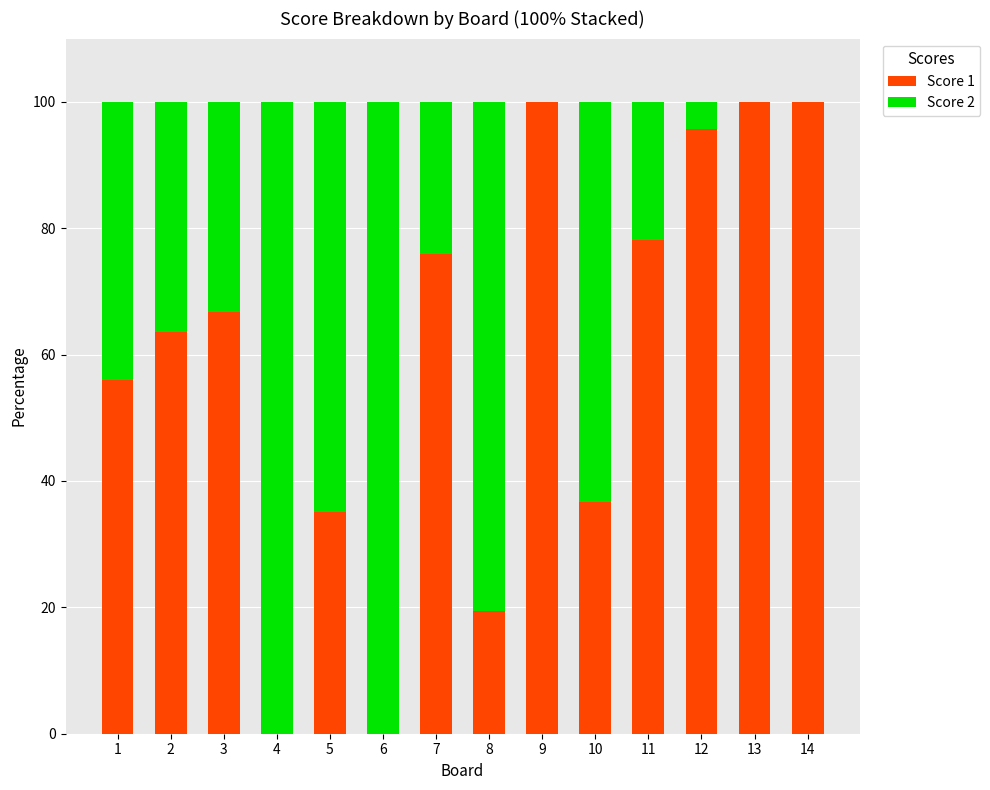

The value of Score 1 at 14 is 132.7. True or false?

False